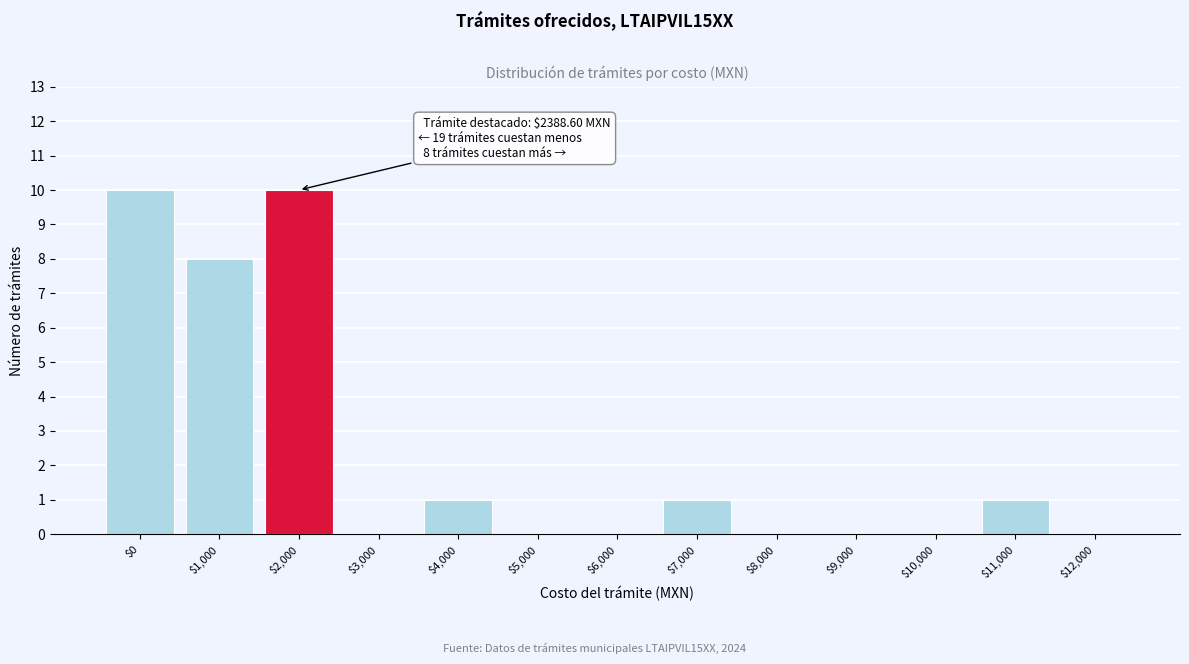

True or false: the data shows -7 at $10,000.

False